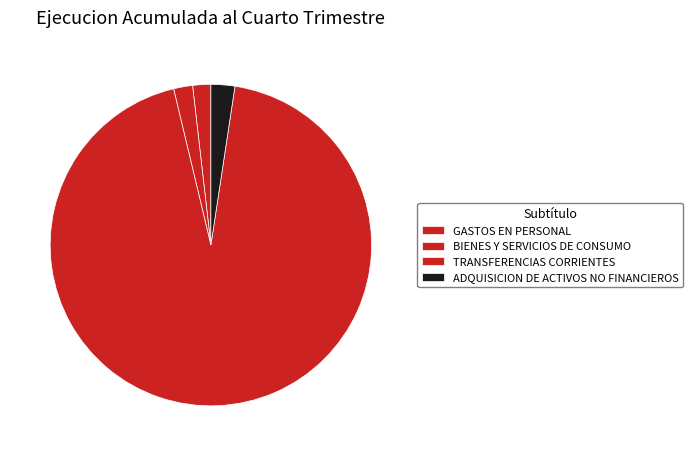

Is TRANSFERENCIAS CORRIENTES the majority of the pie?

Yes